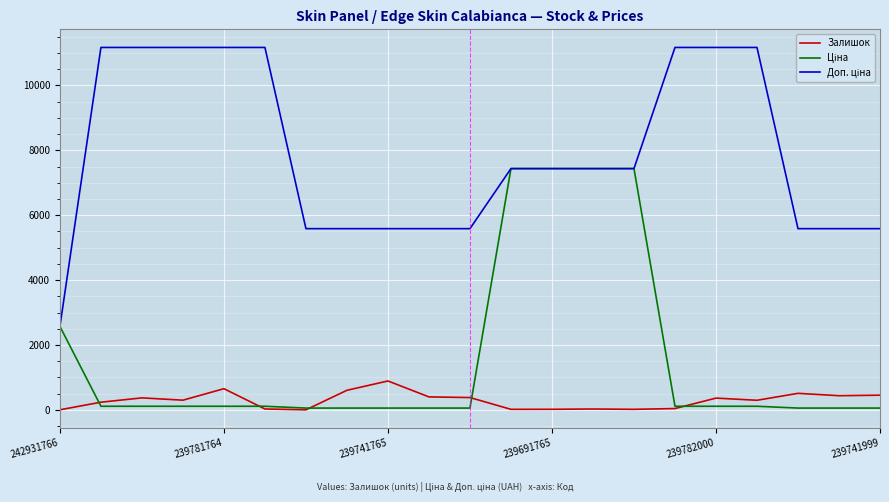

What is the maximum value for Залишок?

891.0